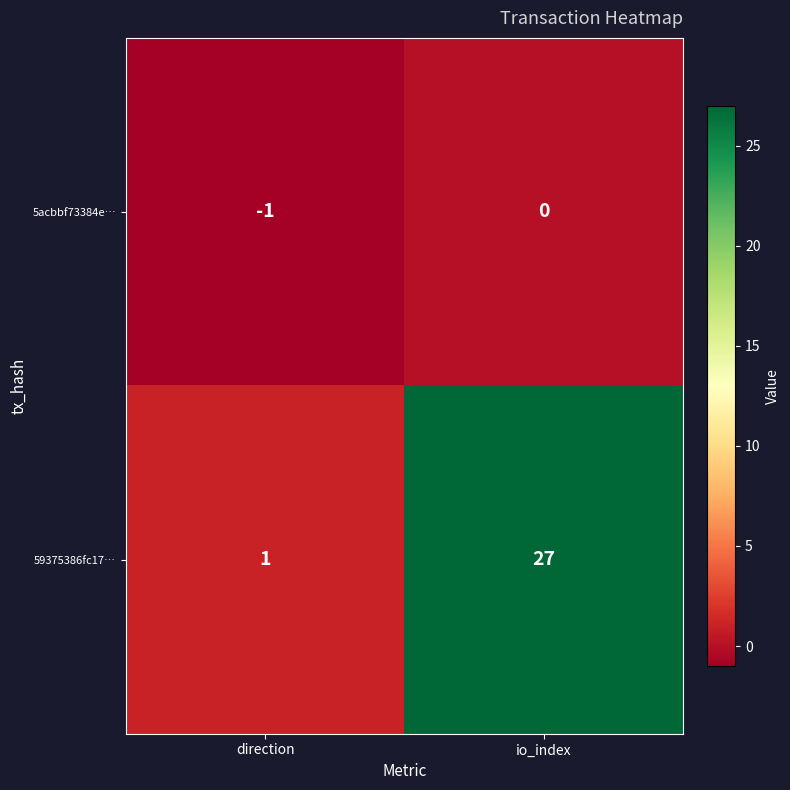

What is the average value of the 59375386fc17… series?

14